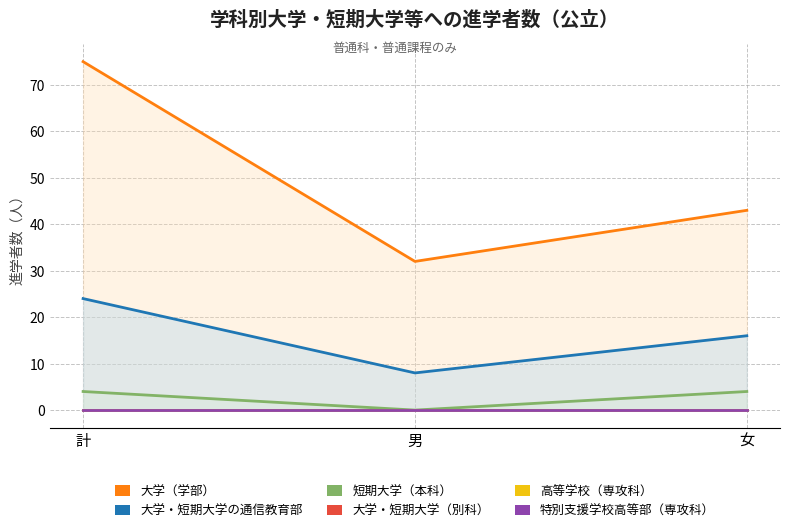

Which has a higher value, 女 or 男?

女